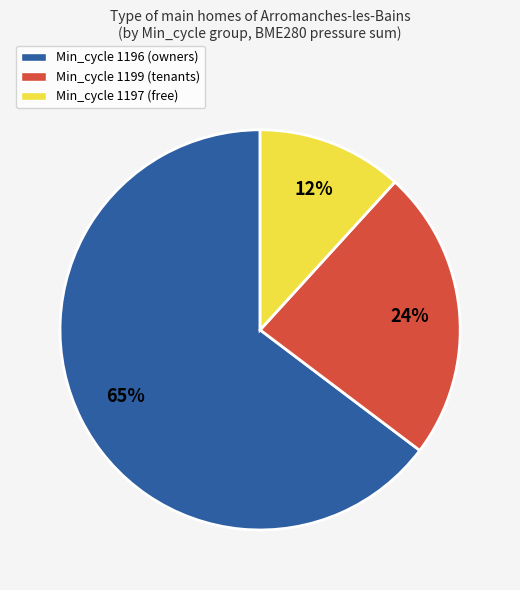

Count the number of slices in the pie.

3